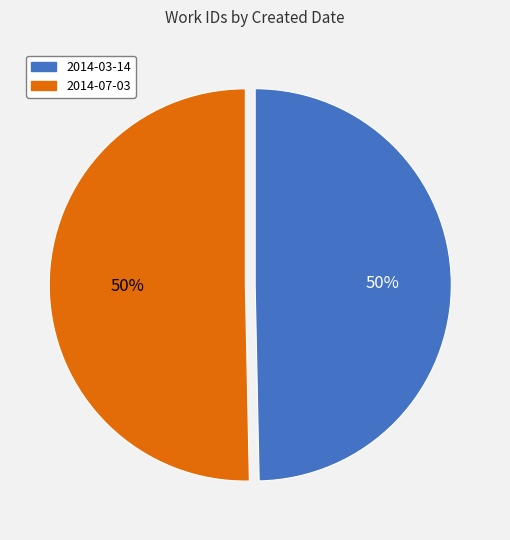

Approximately how many times larger is the value at 2014-07-03 compared to 2014-03-14?

1.0